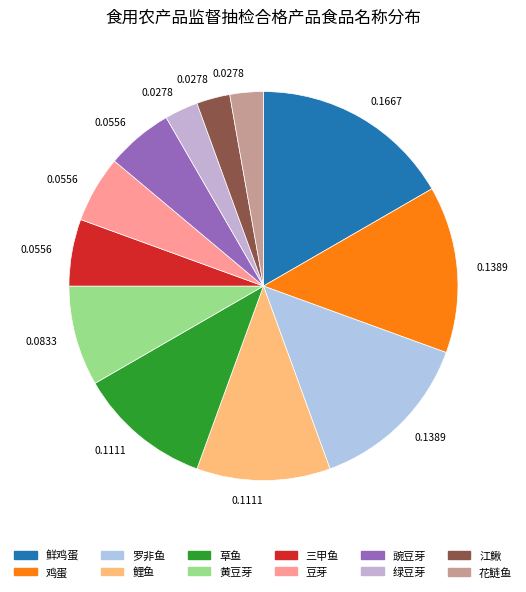

How many slices are in this pie chart?

12